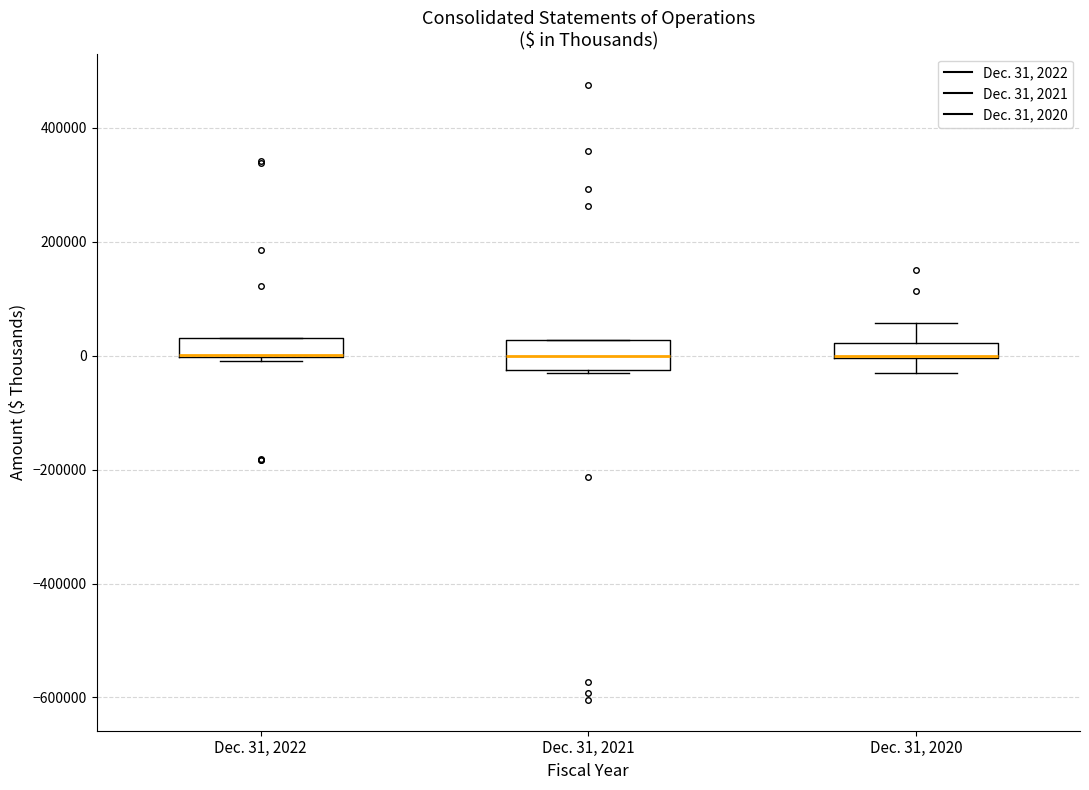

Where is the upper edge of the box for Dec. 31, 2022 on the y-axis? The values are not printed on the chart, so give them approximately, as read against the axis.

40000